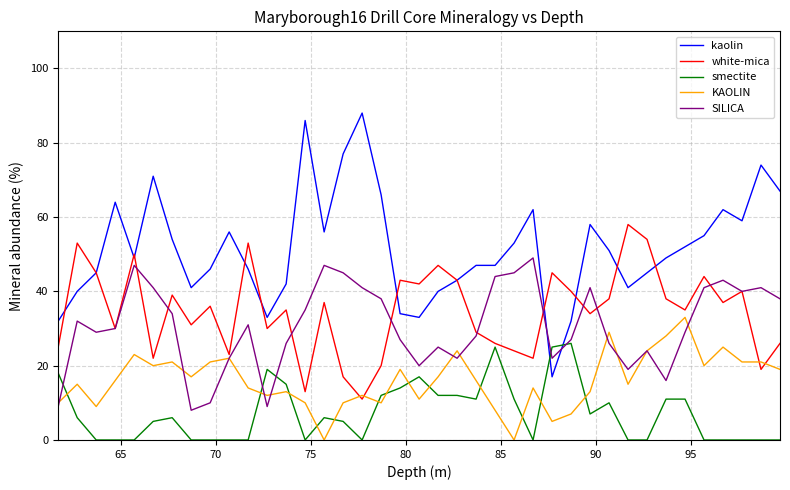

What is the maximum value shown in the chart?

88